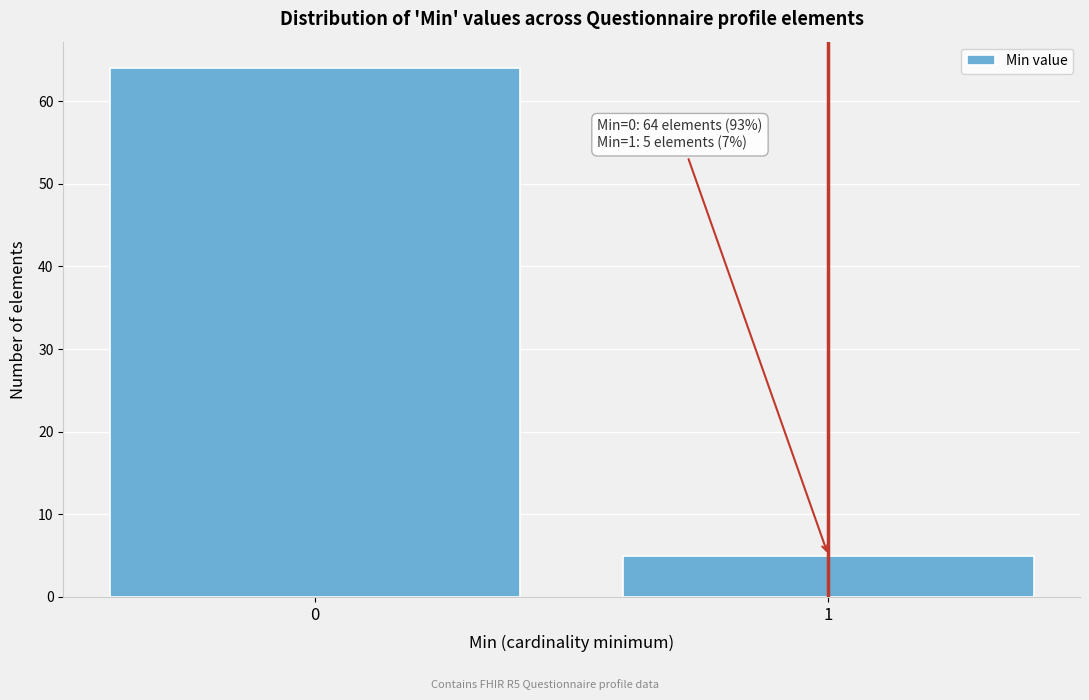

Reading right to left, what are all the values shown in this chart?

5	64